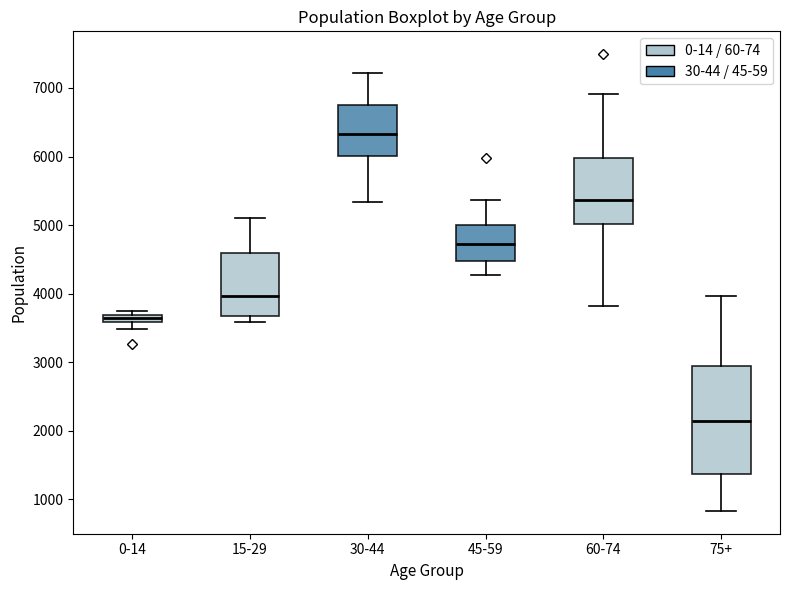

Where is the lower edge of the box for 15-29 on the y-axis? The values are not printed on the chart, so give them approximately, as read against the axis.

3700